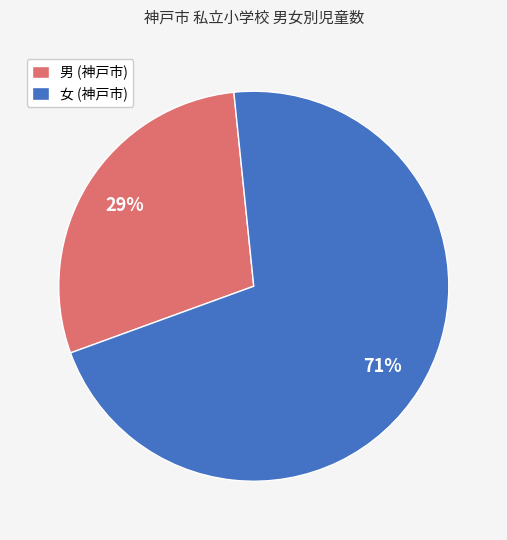

Does 男 (神戸市) represent more than half of the total?

No